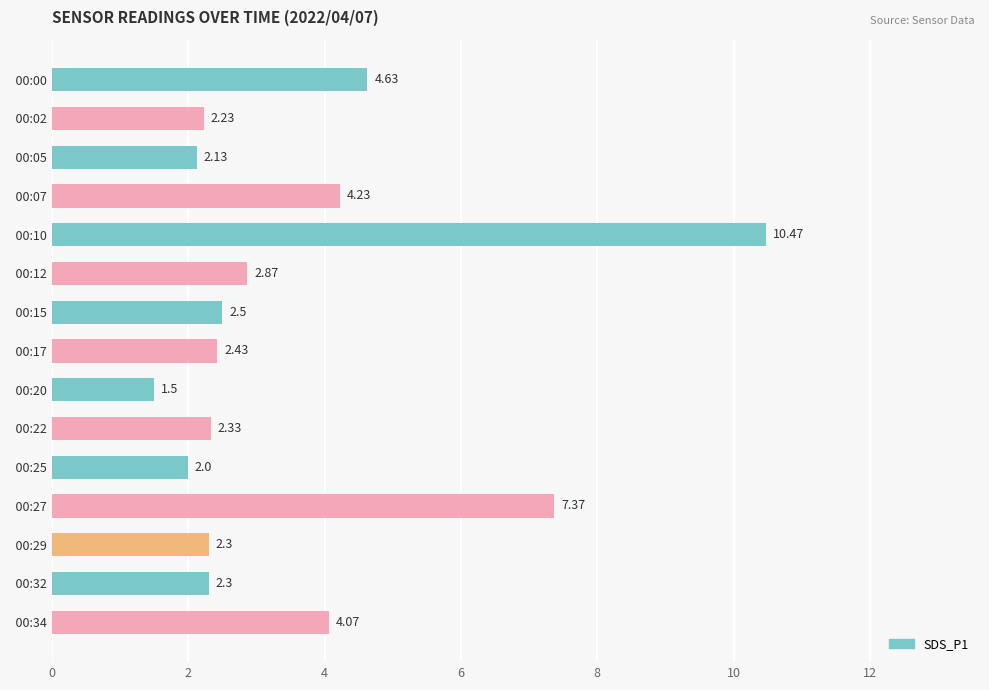

What is the difference between the second highest and minimum values?

5.9